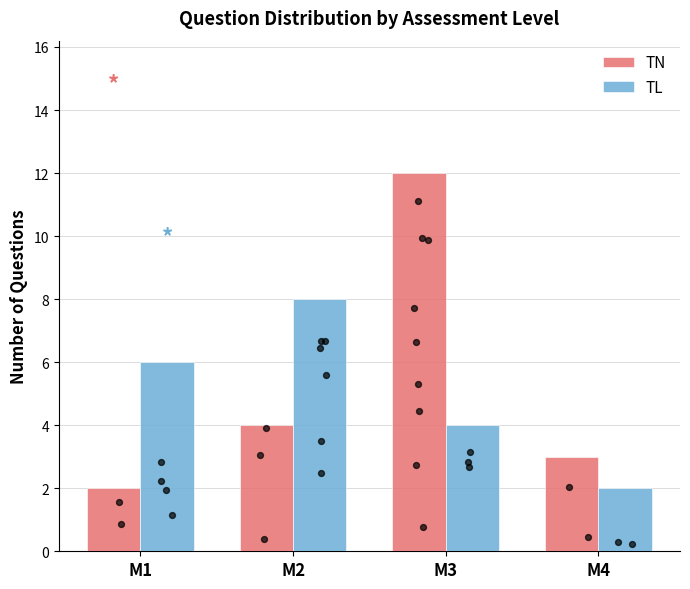

Which series reaches the minimum Y coordinate?

TN